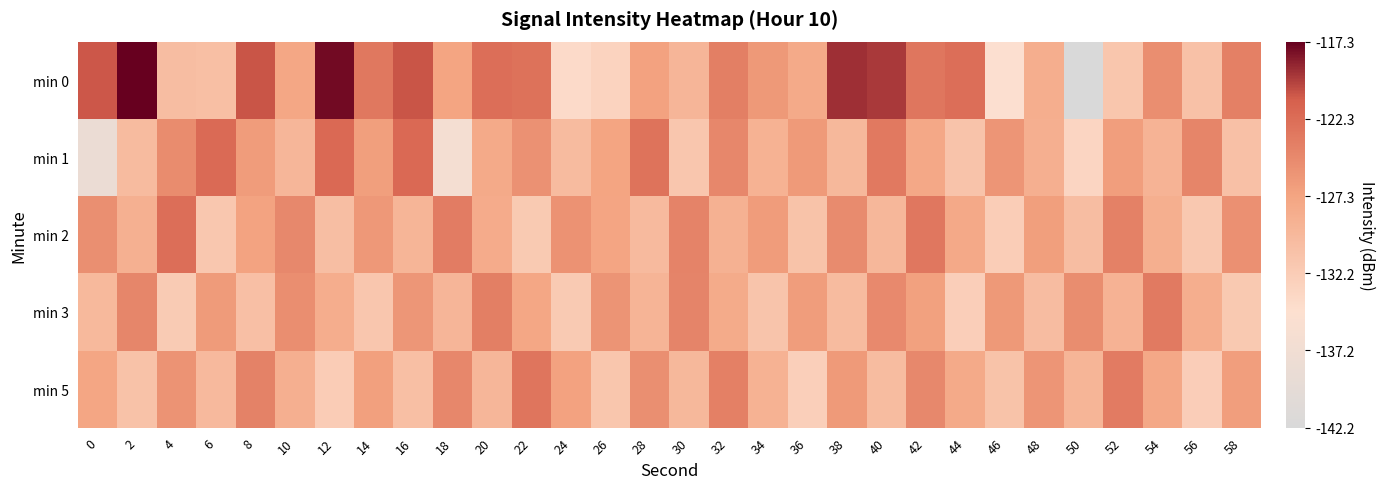

Rank the series by their maximum value, from highest to lowest.

min 0, min 1, min 2, min 5, min 3